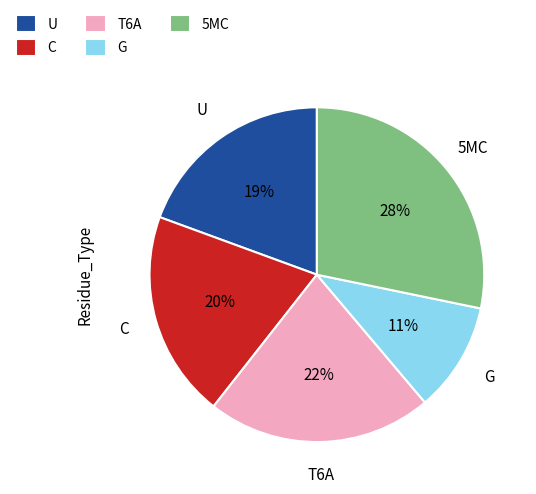

Between T6A and C, which is larger?

T6A